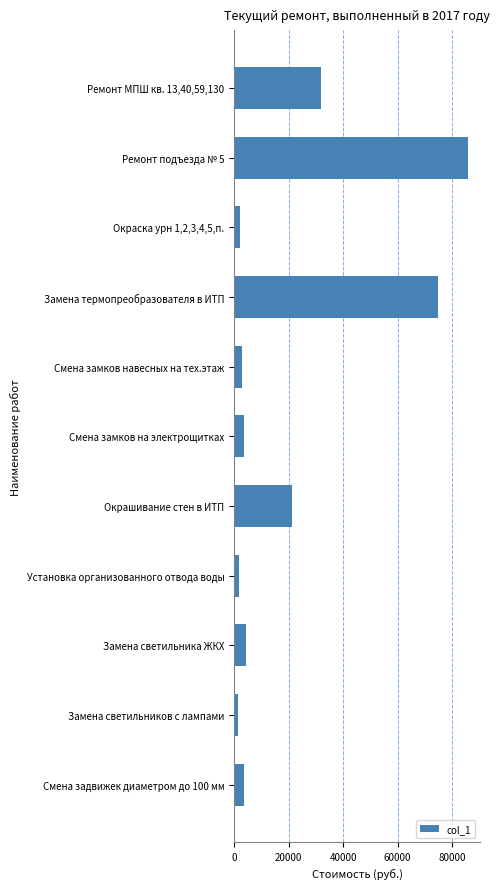

What is the label of the 6th bar from the bottom?

Смена замков на электрощитках